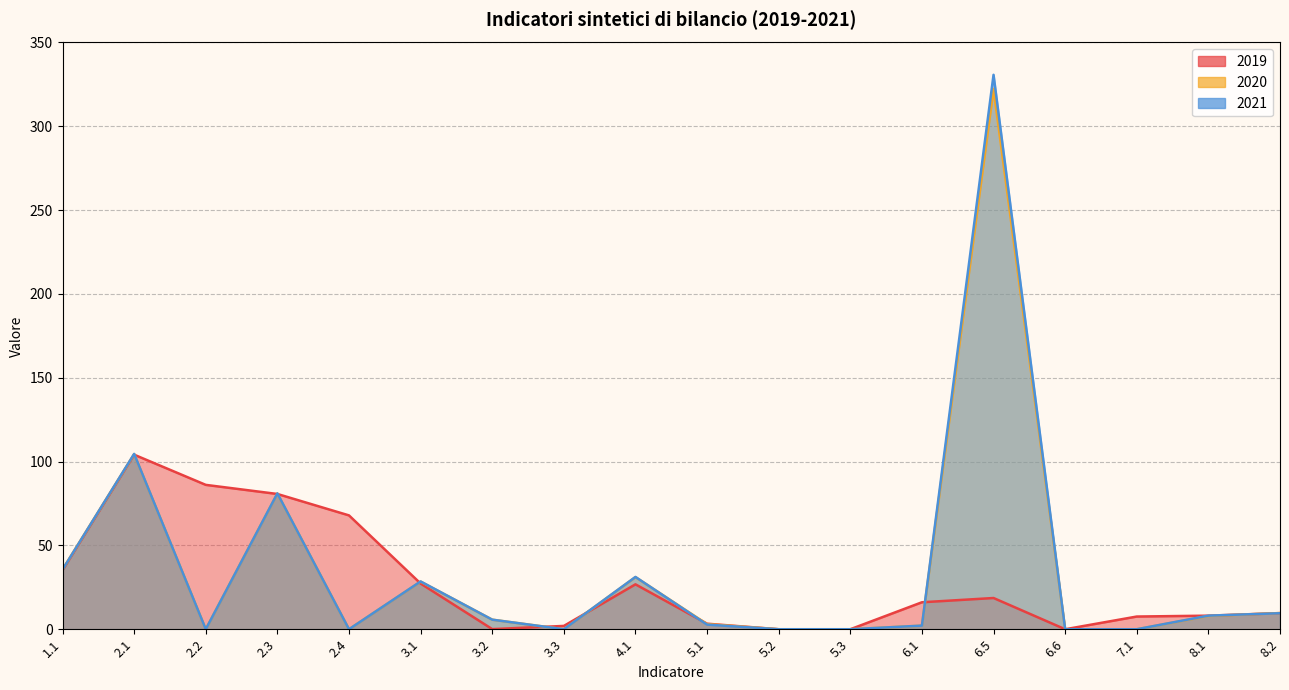

True or false: 2020 has a value of 104.5 at 2.1.

True